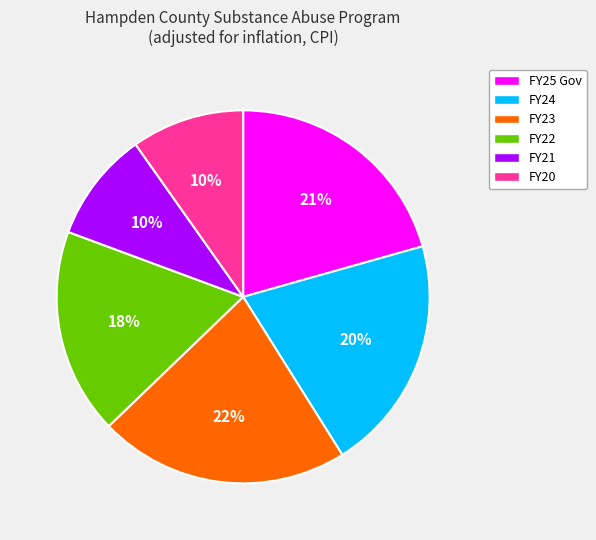

How many segments does this pie chart have?

6